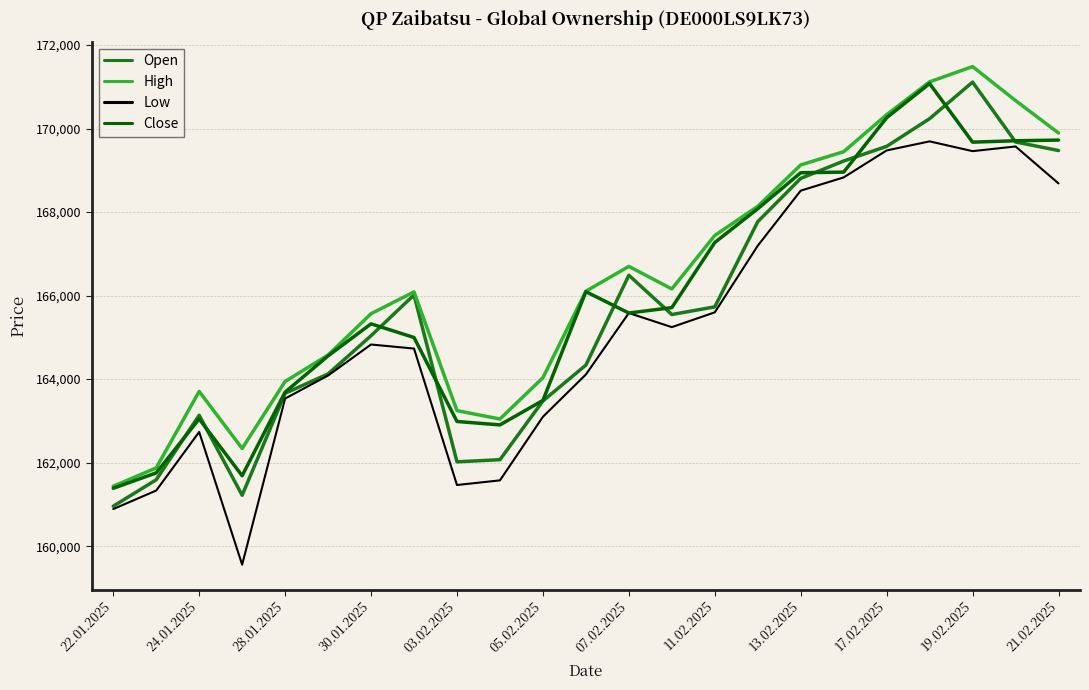

What is the difference between the maximum and minimum values in the Close series?

9691